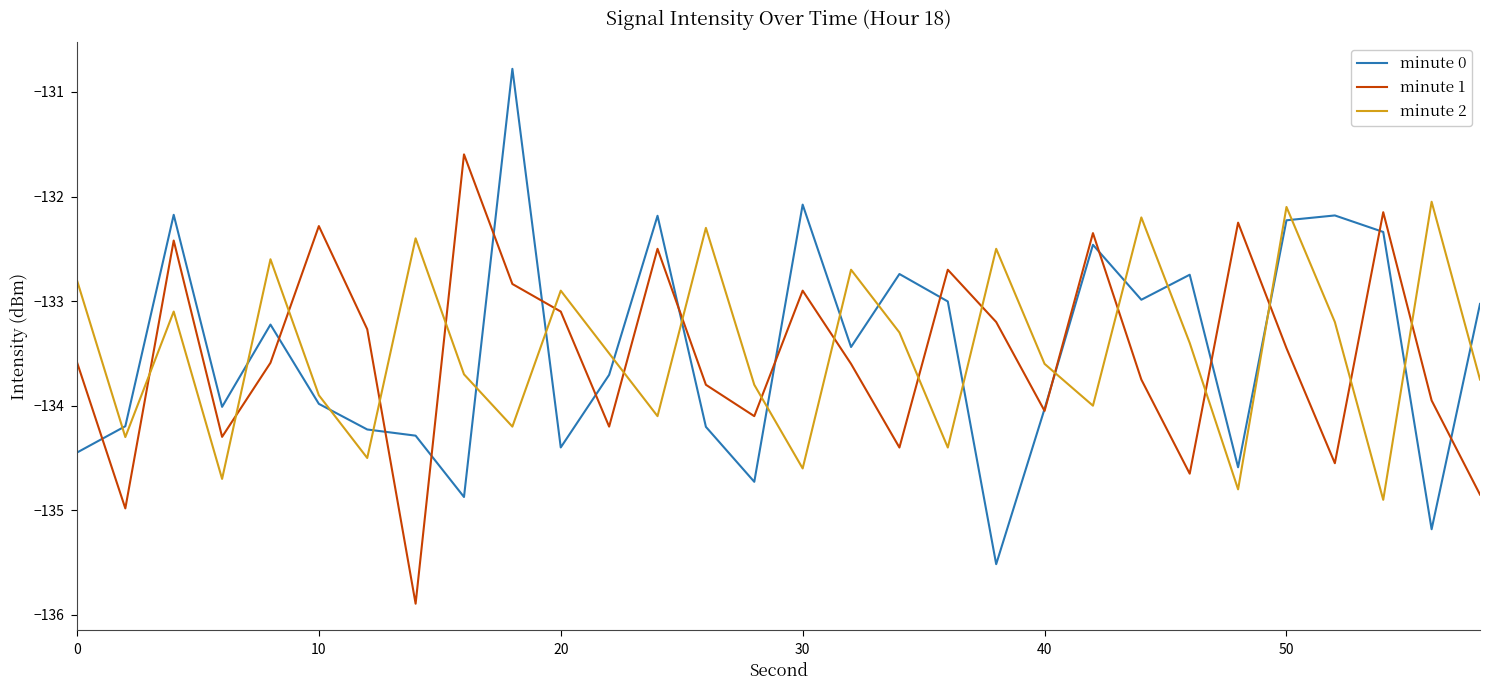

Which series ends up on top after the final intersection of minute 0 and minute 2?

minute 0